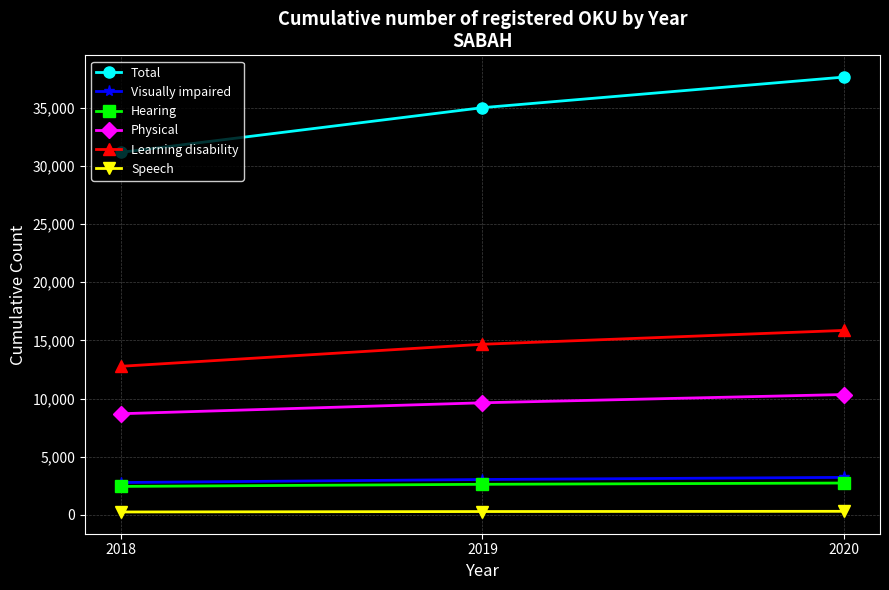

What is the difference between the maximum and second lowest values in the Speech series?

19